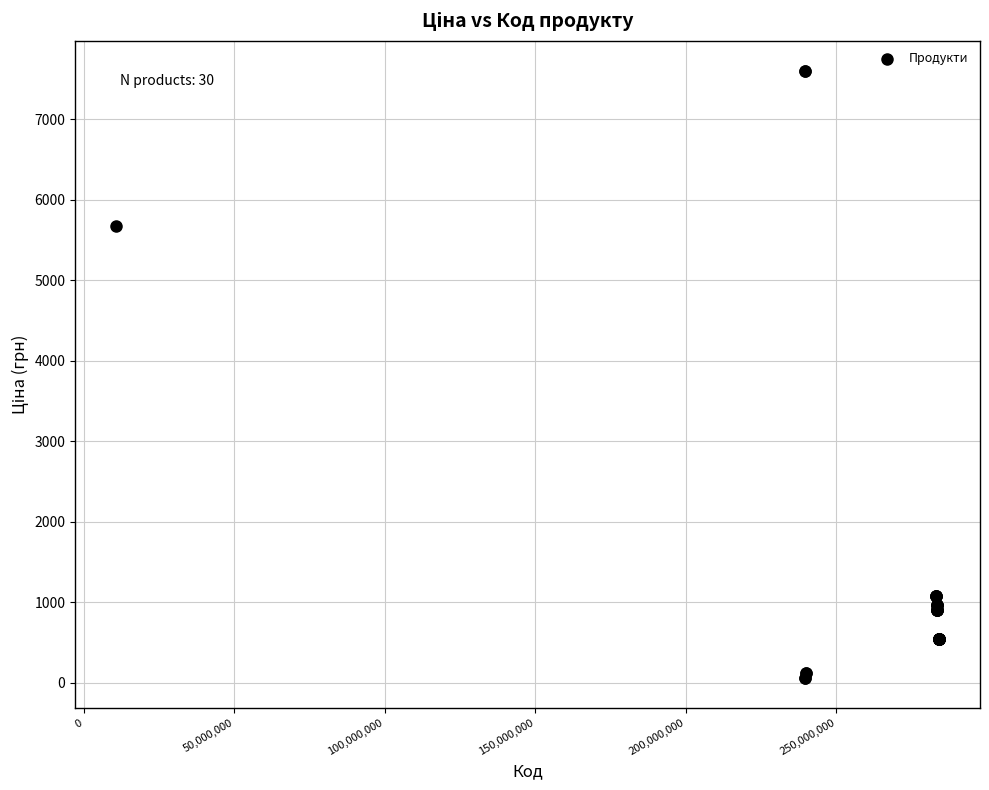

What Y value in the scatter plot is closest to 3826?

5673.8